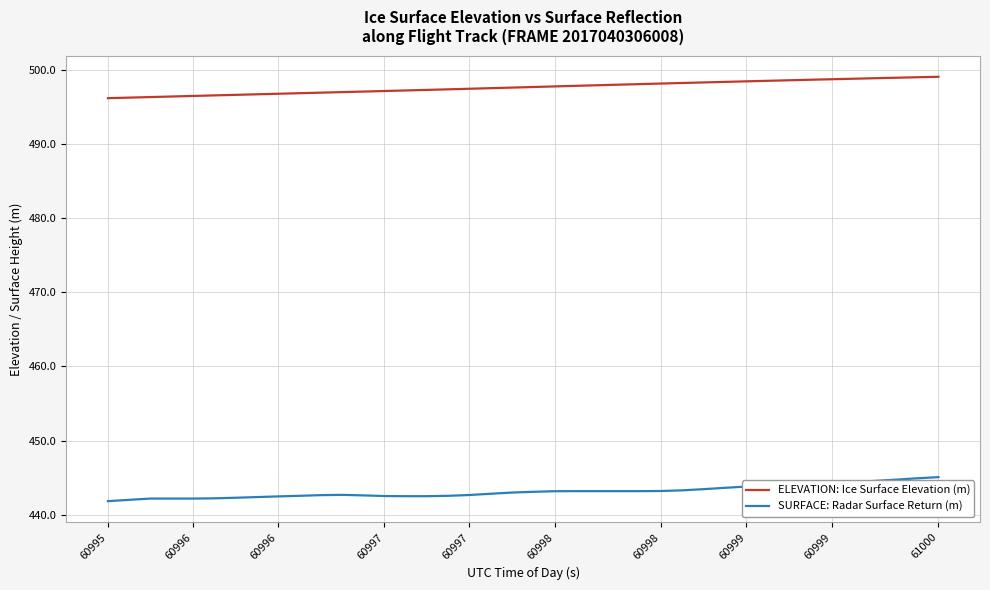

What is the difference between the maximum and minimum values in the ELEVATION: Ice Surface Elevation (m) series?

2.9